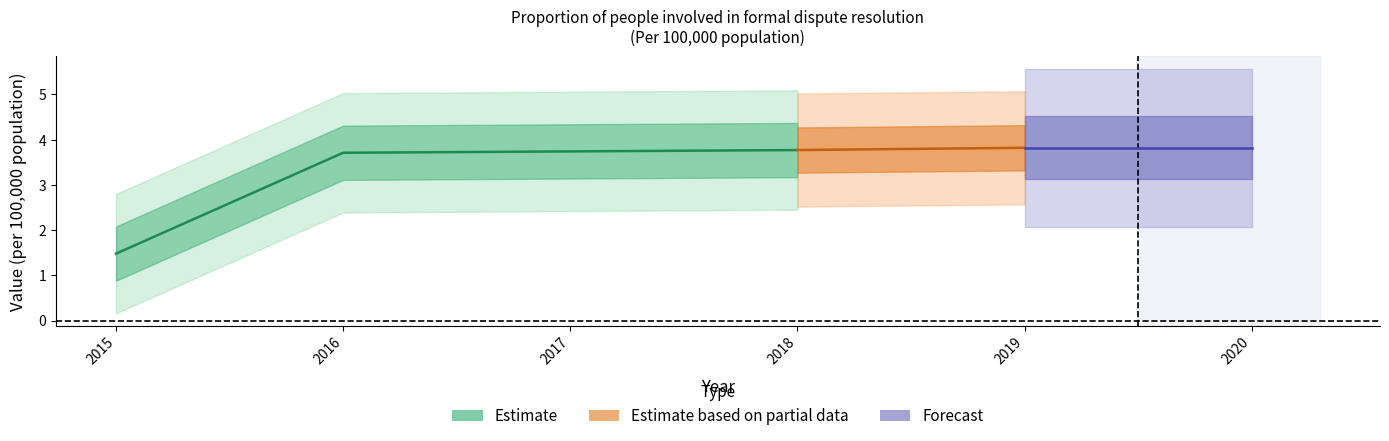

True or false: there are more than 0 points higher than both neighbors.

False